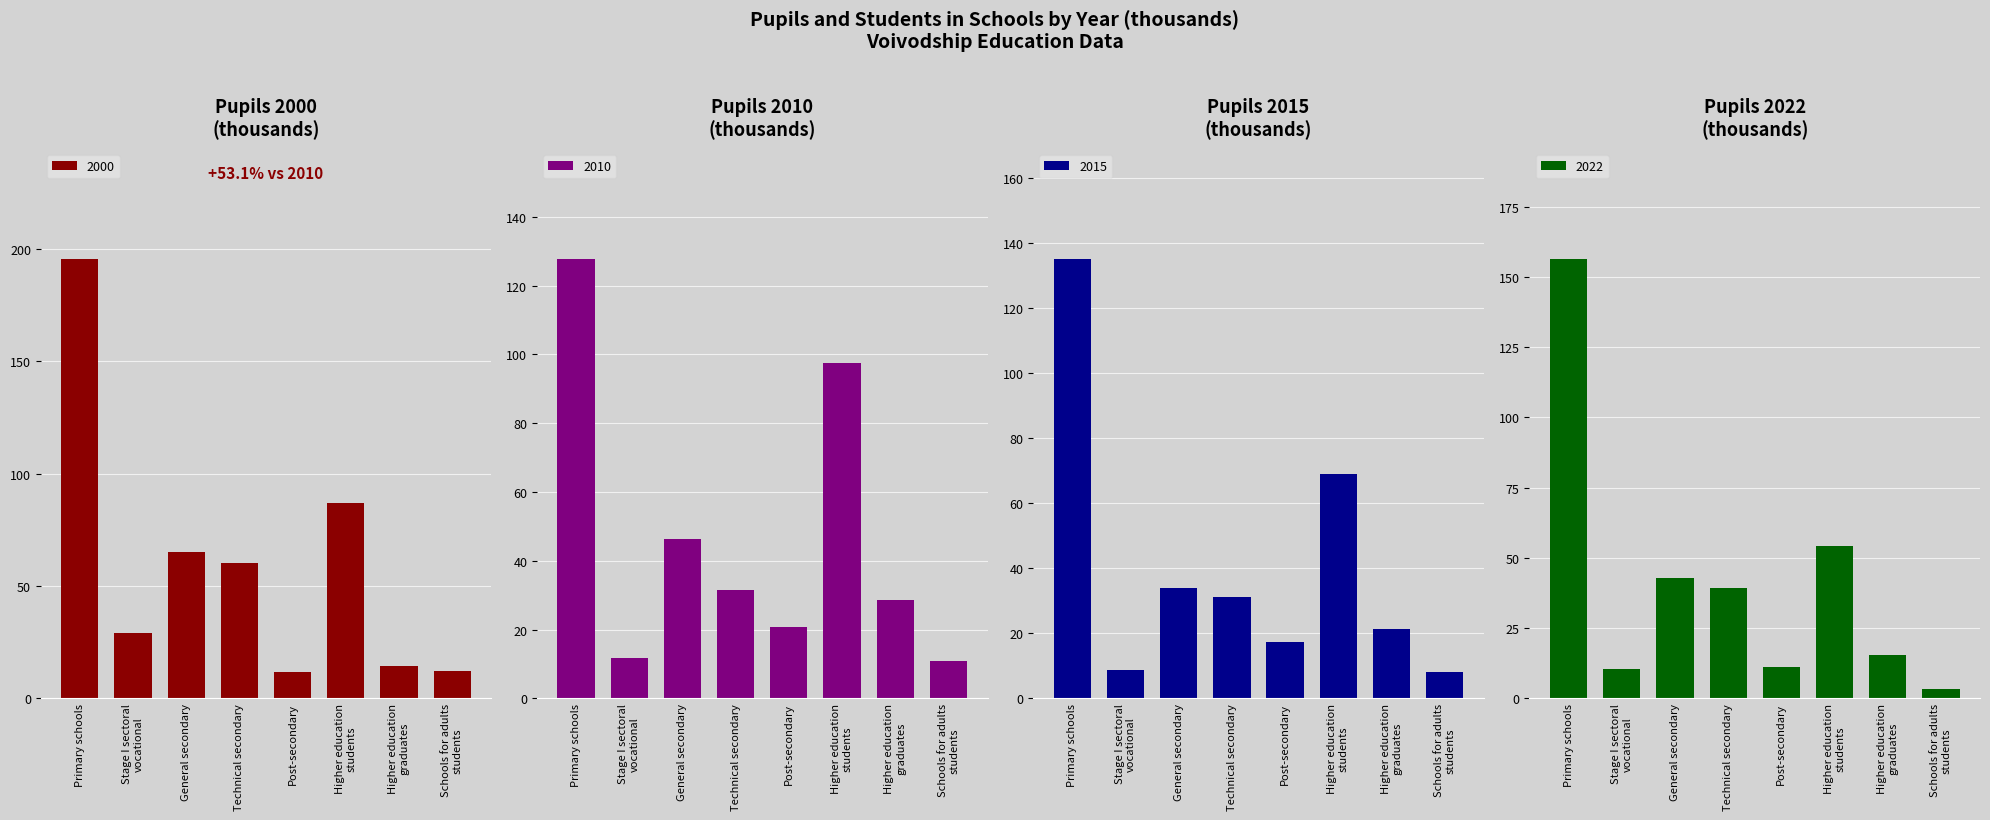

The value of 2010 at General secondary is 46.2. True or false?

True